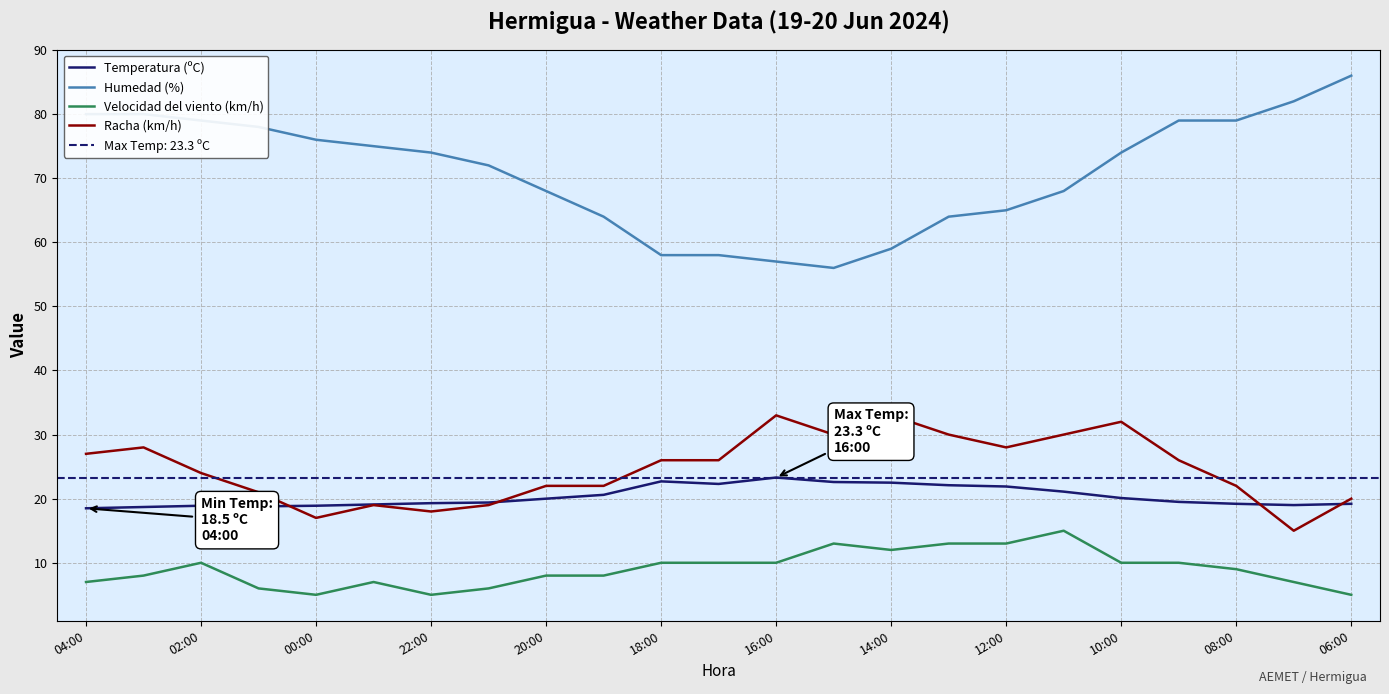

How many Velocidad del viento (km/h) values are between 7 and 10?

13